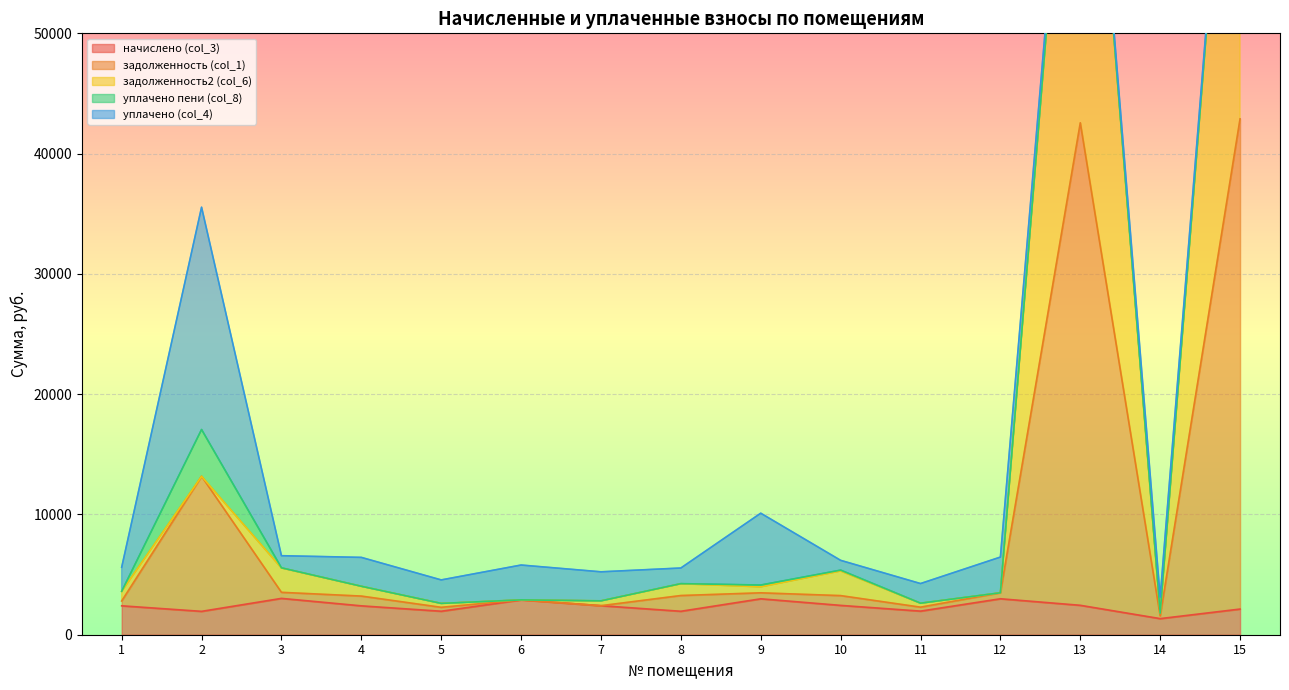

Rank the categories by задолженность (col_1) value from highest to lowest.

15, 13, 2, 3, 12, 9, 8, 10, 4, 6, 1, 7, 11, 5, 14